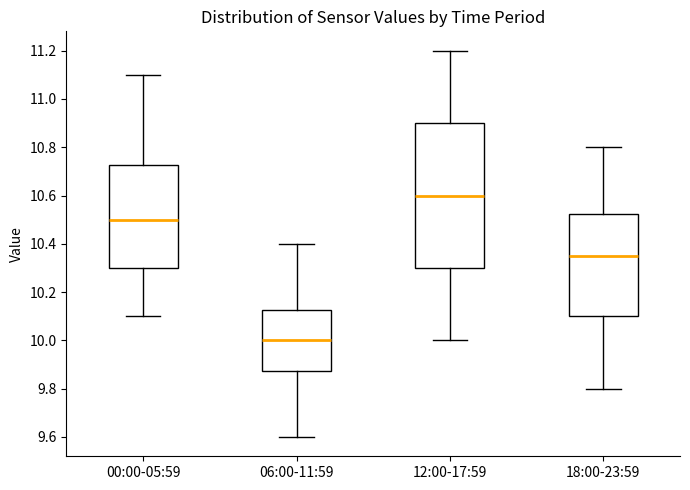

Comparing the boxes themselves (not the whiskers), which one is the tallest?

12:00-17:59